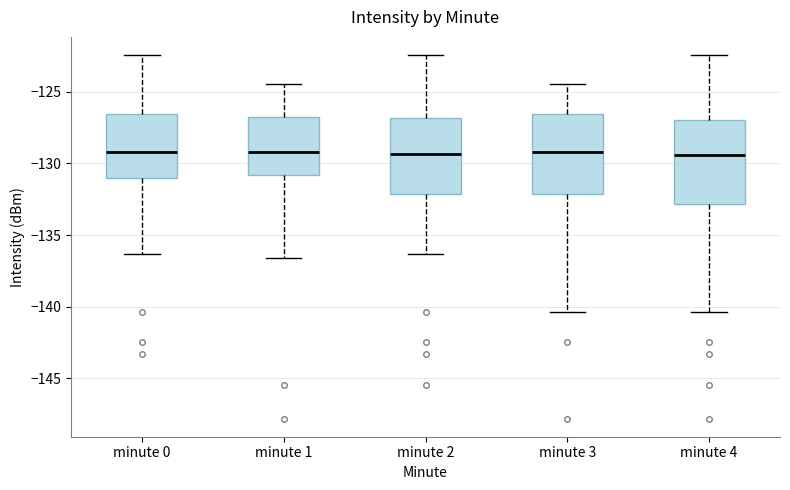

Reading left to right, read every box against the y-axis: the position of its median line, the range the box covers, and the ends of its whiskers. The values are not printed on the chart, so give them approximately, as read against the axis.

minute 0: median -129.0, box -131.0 to -126.5, whiskers -136.5 to -122.5
minute 1: median -129.0, box -131.0 to -127.0, whiskers -136.5 to -124.5
minute 2: median -129.5, box -132.0 to -127.0, whiskers -136.5 to -122.5
minute 3: median -129.0, box -132.0 to -126.5, whiskers -140.5 to -124.5
minute 4: median -129.5, box -133.0 to -127.0, whiskers -140.5 to -122.5